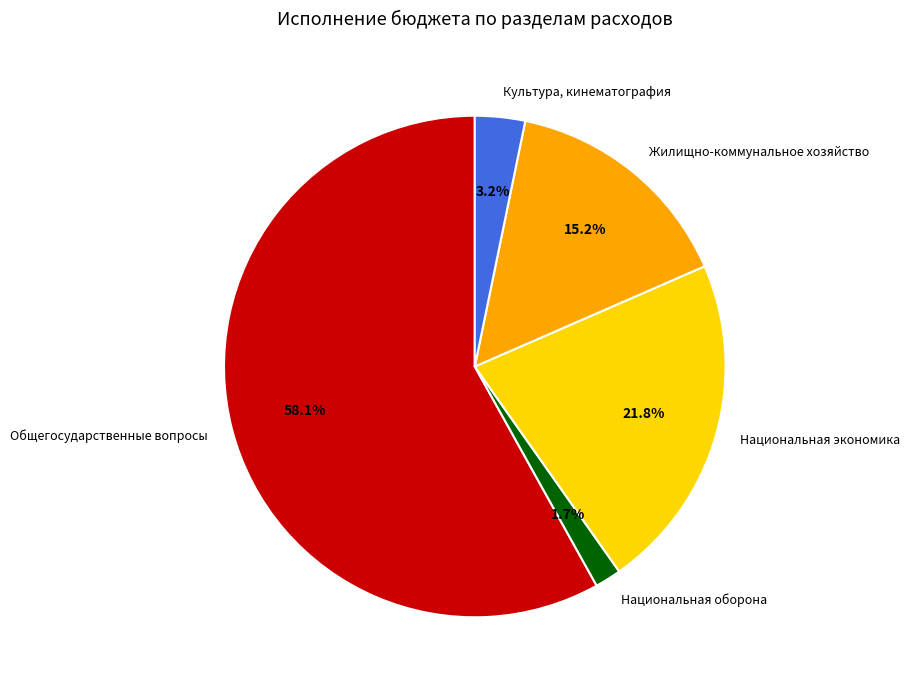

Do Национальная оборона and Культура, кинематография together represent more than half of the pie?

No